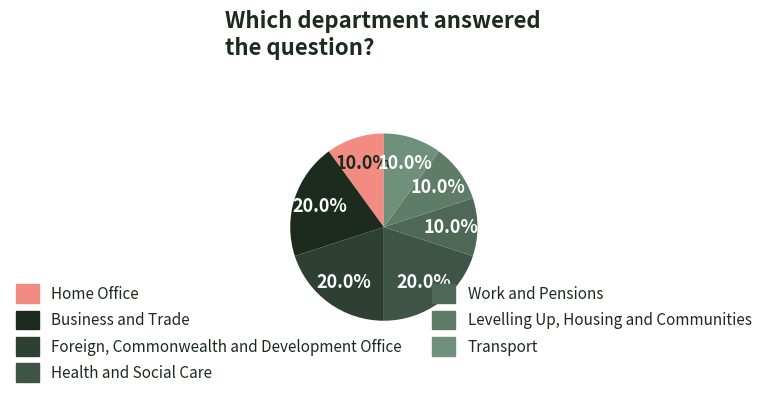

Is it true that Transport is 23% of the pie?

False